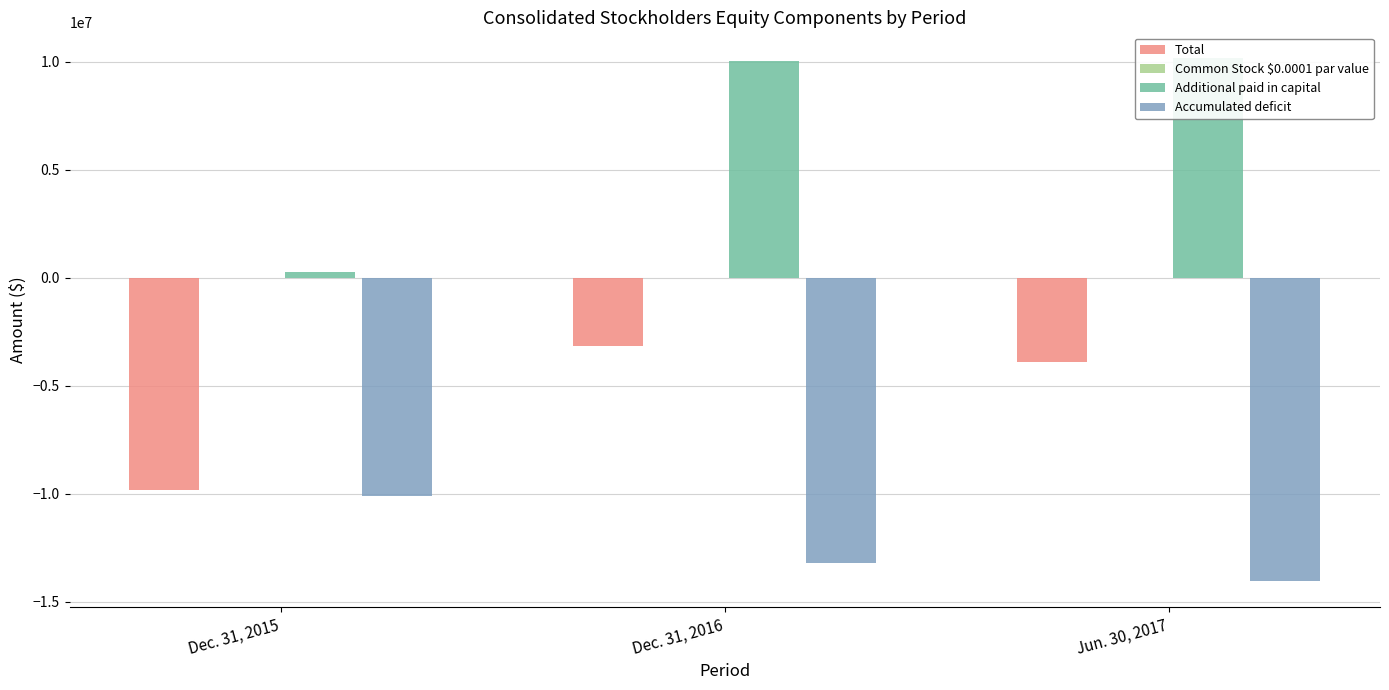

At how many categories does at least one series exceed -329405?

3